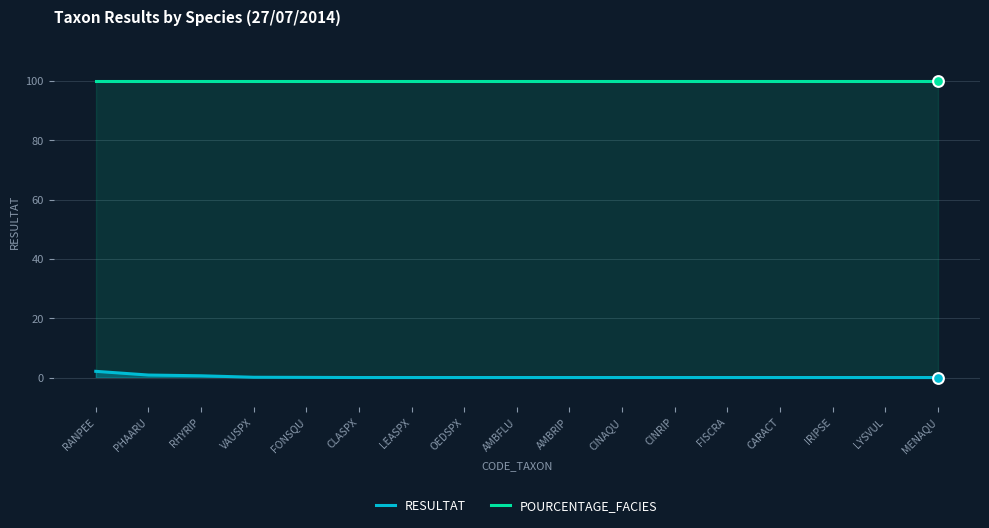

At which category is the sum across all series the highest?

RANPEE